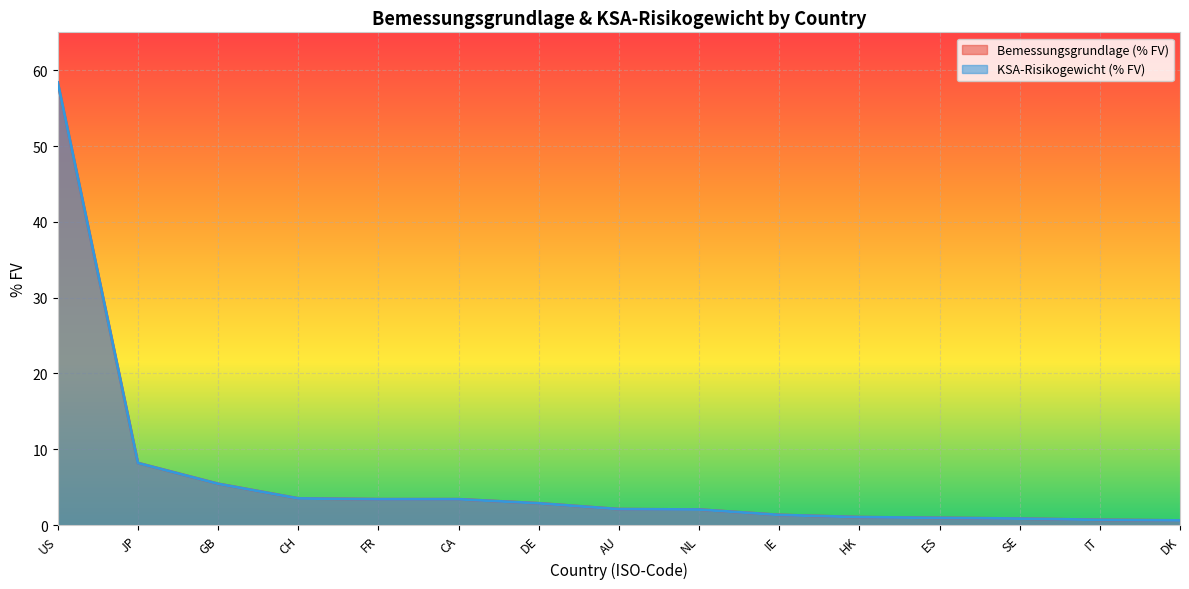

What is the difference between the Bemessungsgrundlage (% FV) values at DE and CH?

0.6